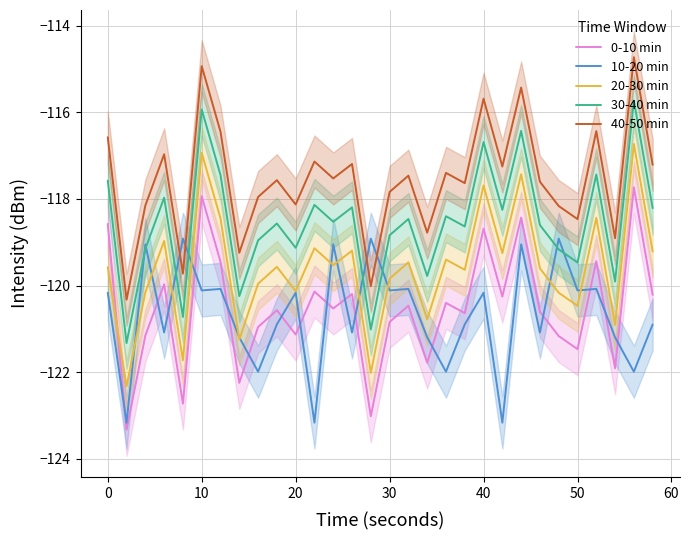

What is the difference between the maximum and minimum values in the 40-50 min series?

5.6